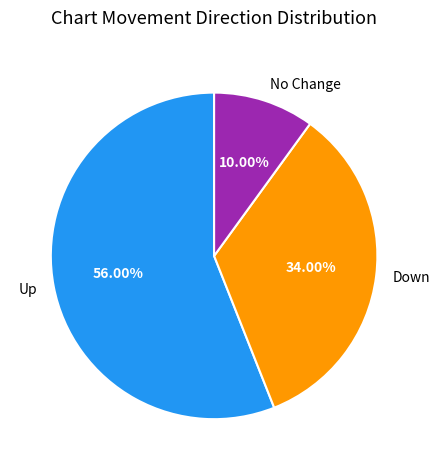

How many segments does this pie chart have?

3